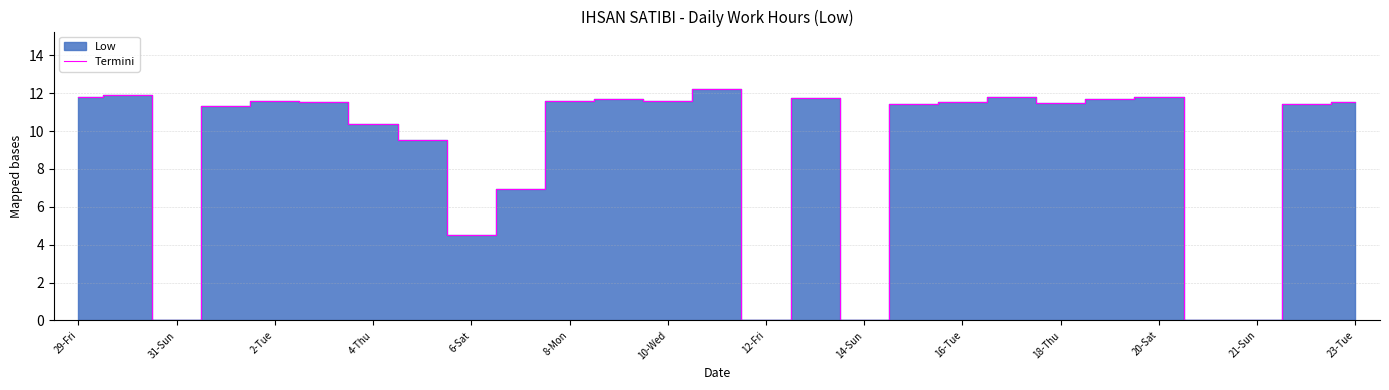

Where does the Termini series first go above 11?

29-Fri